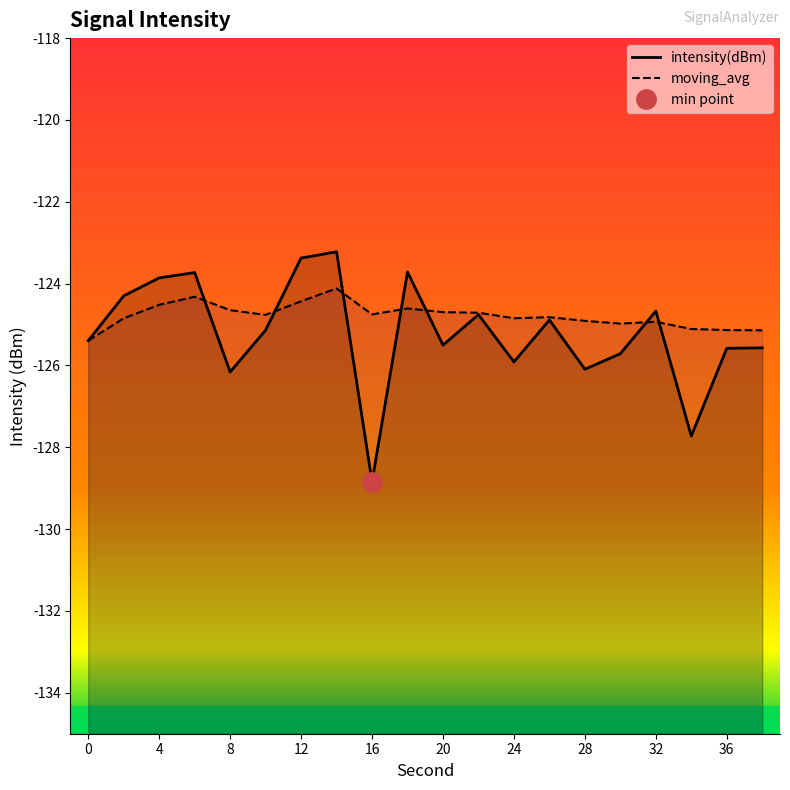

Rank the series by their maximum value, from lowest to highest.

moving_avg, intensity(dBm)